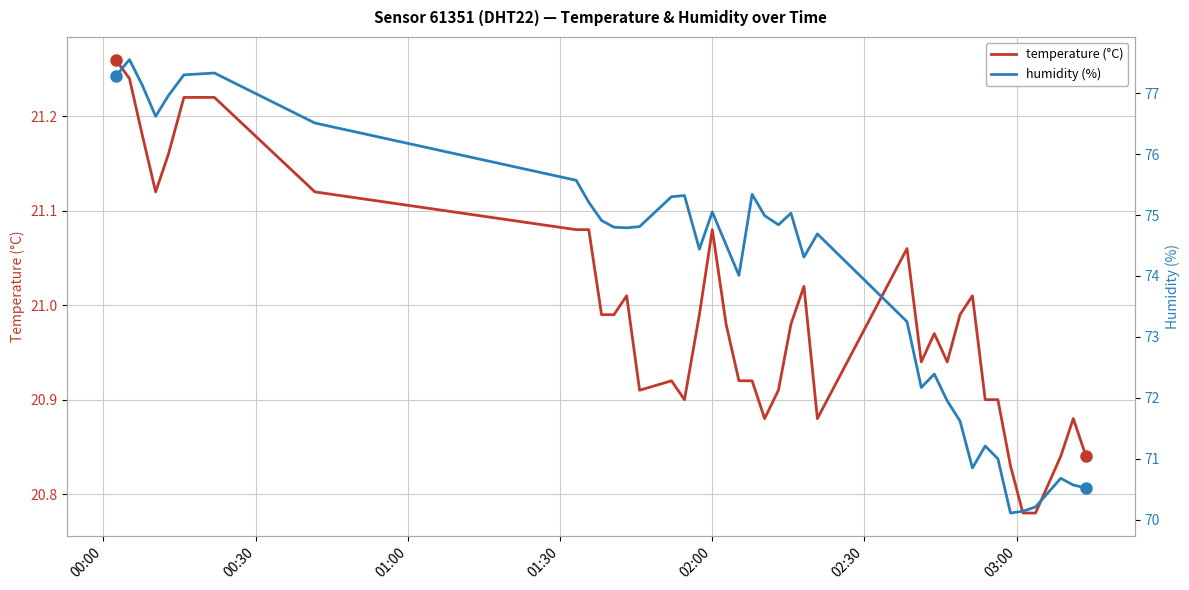

What is the average value of the temperature (°C) series?

21.0